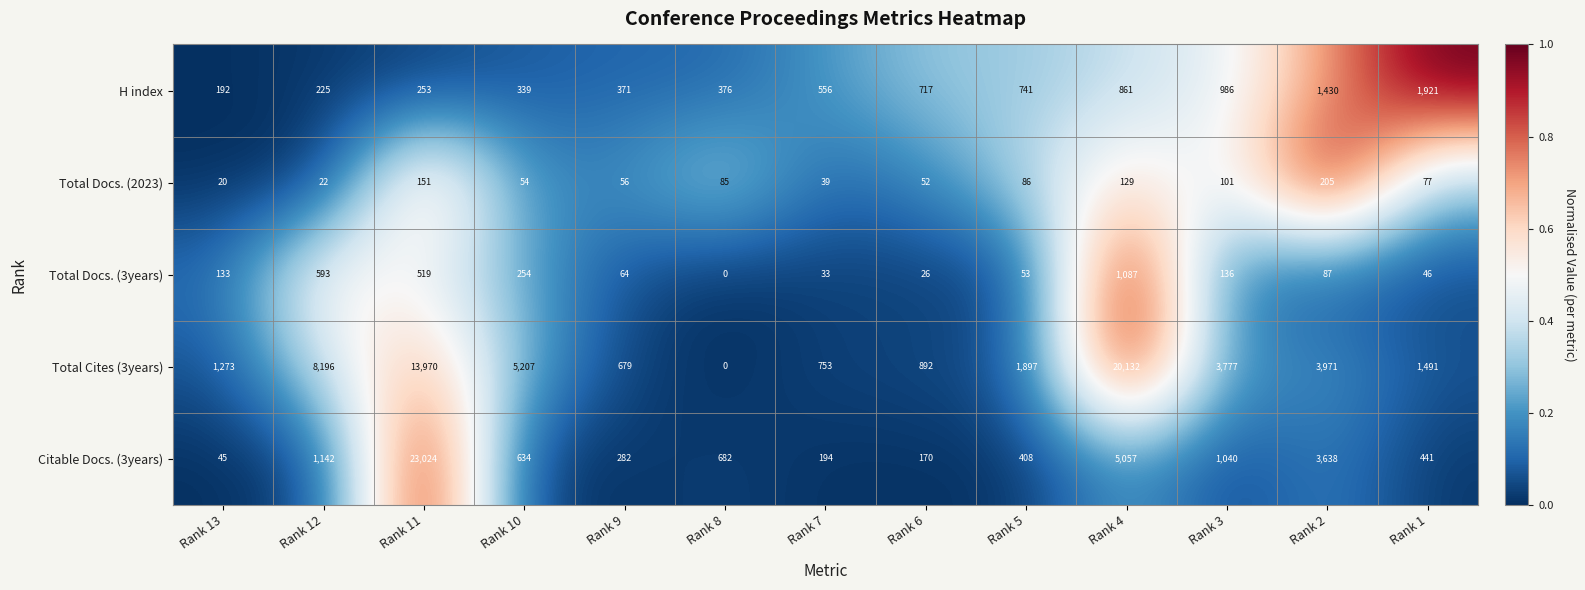

Where is Citable Docs. (3years) nearest to the value 11534?

Rank 4